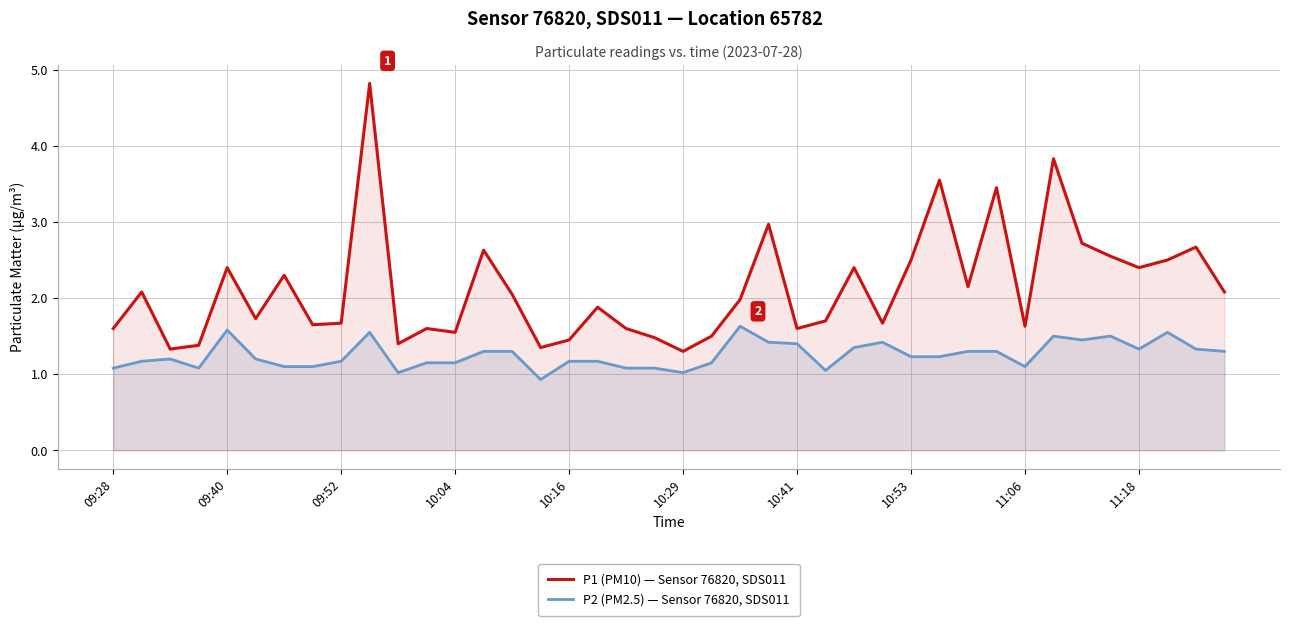

How many data points in P2 (PM2.5) — Sensor 76820, SDS011 are less than 1?

1